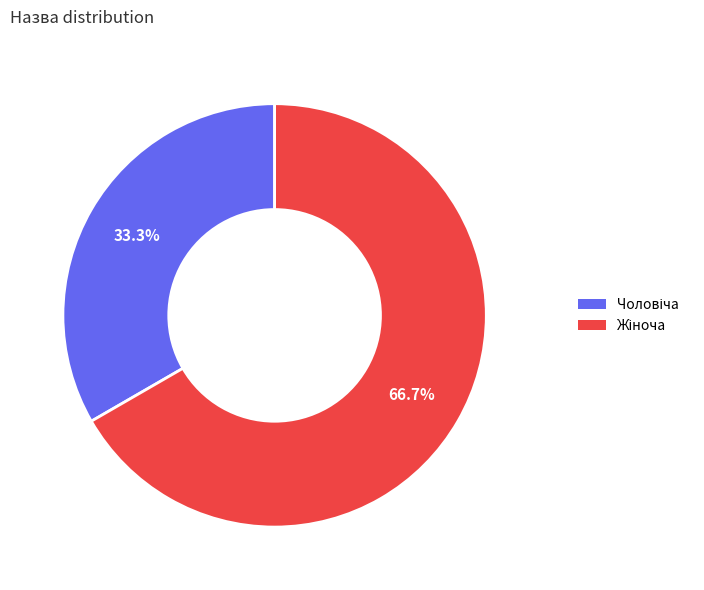

Is there any slice that represents more than half of the pie?

Yes